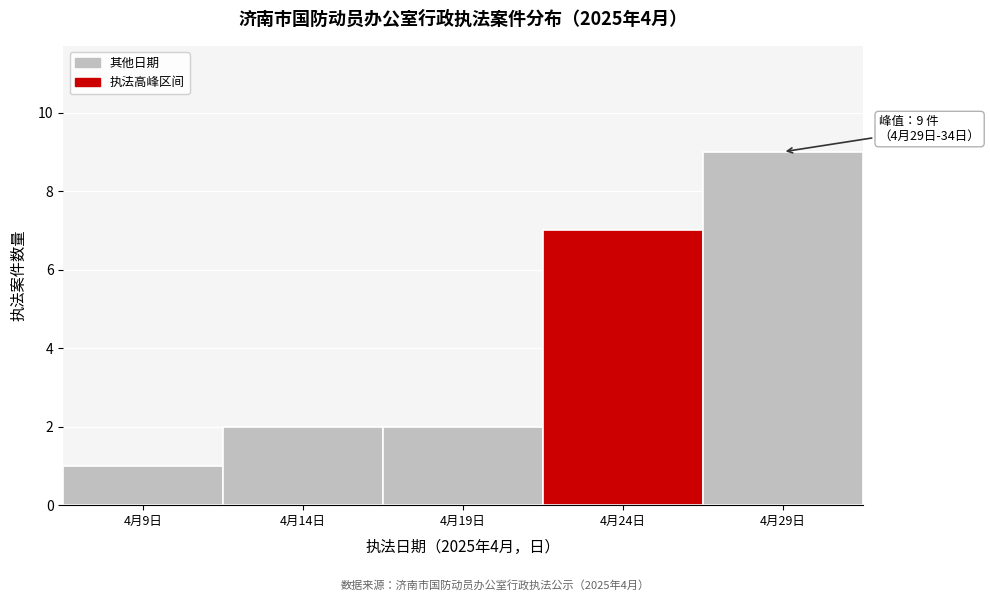

Reading left to right, what are all the values shown in this chart?

4月9日=1	4月14日=2	4月19日=2	4月24日=7	4月29日=9